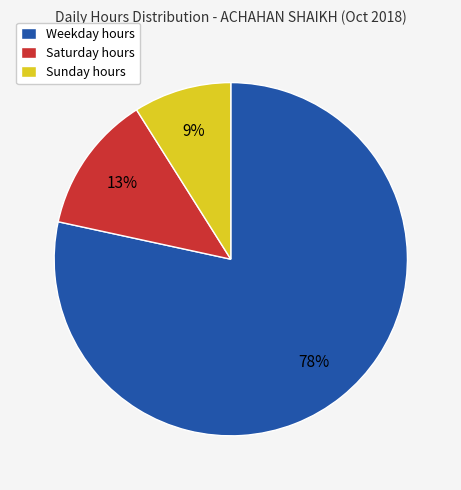

Is it true that Weekday hours is 78% of the pie?

True